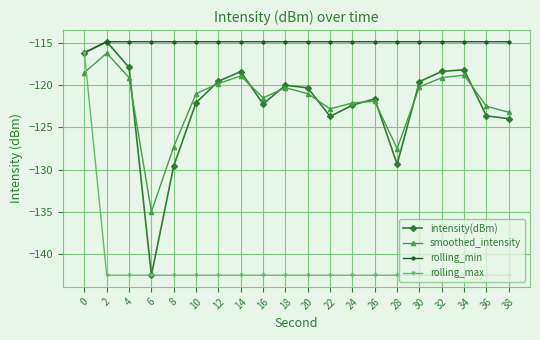

Which series has the largest range (max minus min)?

intensity(dBm)